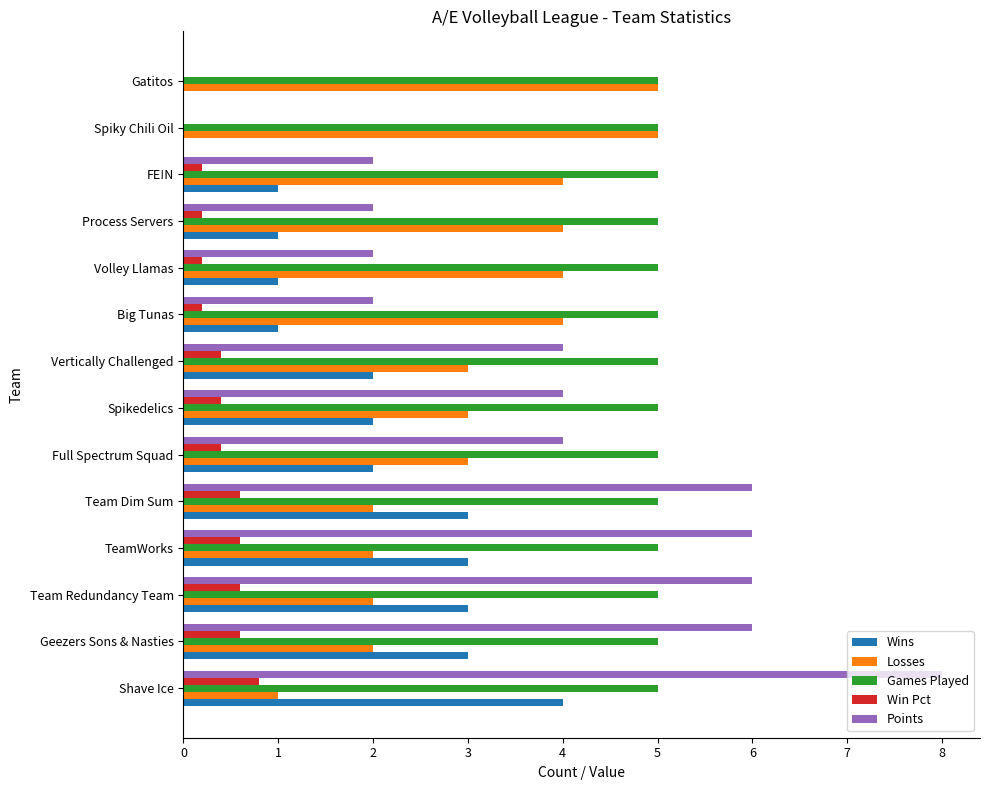

Which label corresponds to the largest value in the chart?

Shave Ice